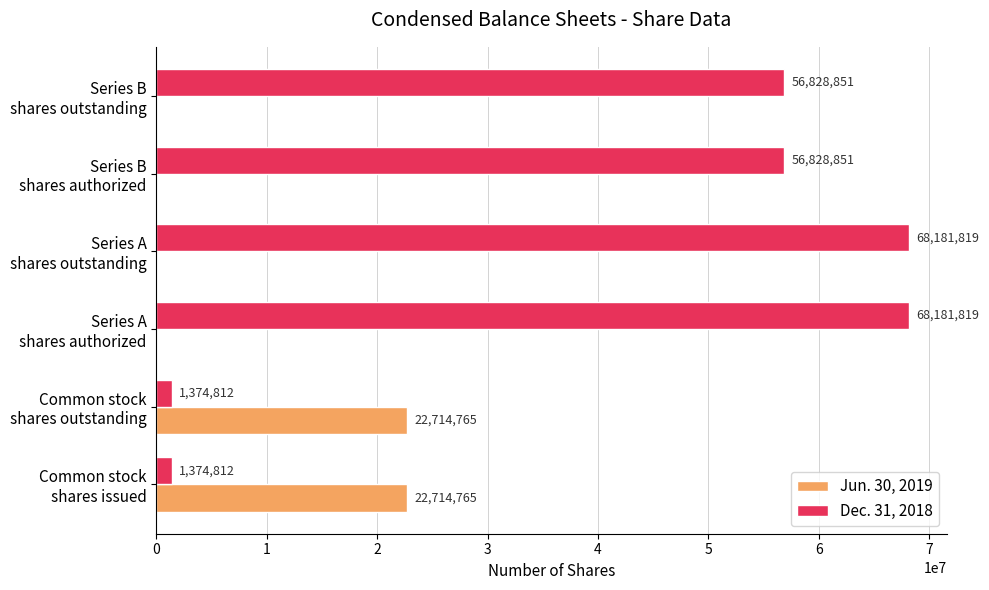

How many Jun. 30, 2019 values are between 0 and 22714765?

6